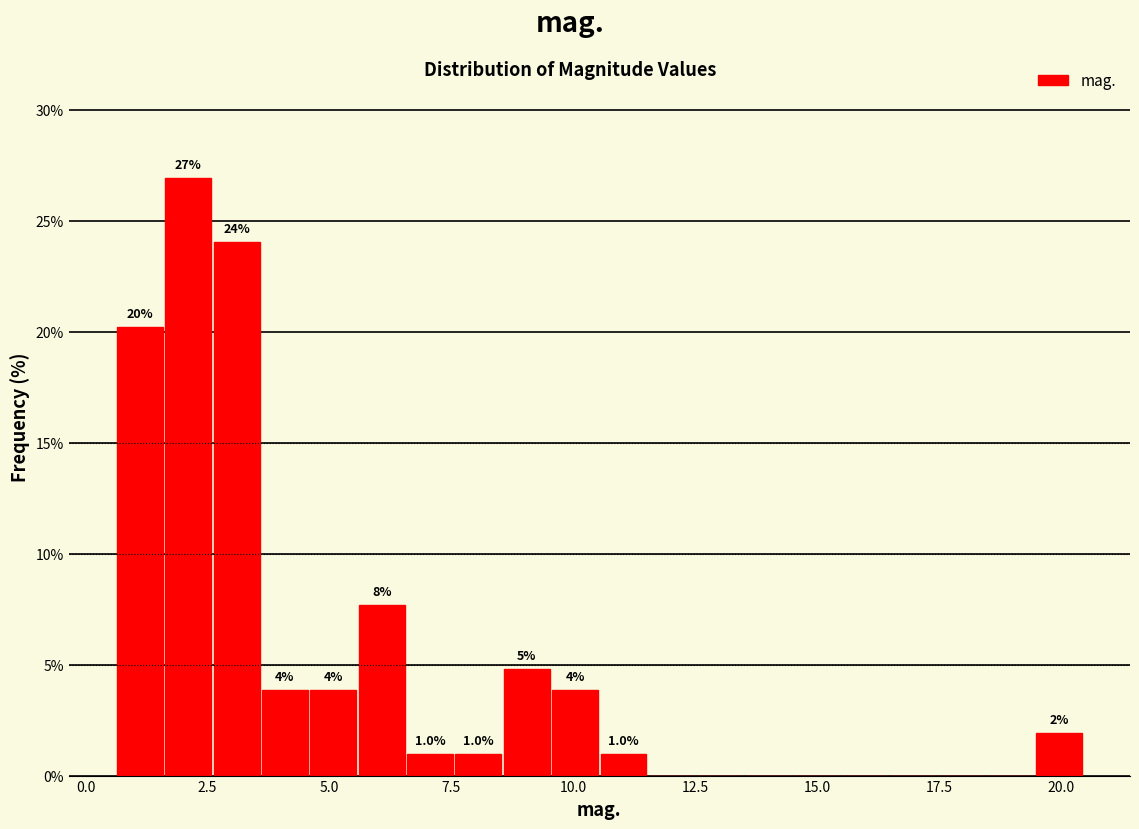

Read against the x-axis, roughly where is the centre of the tallest bar?

2.0